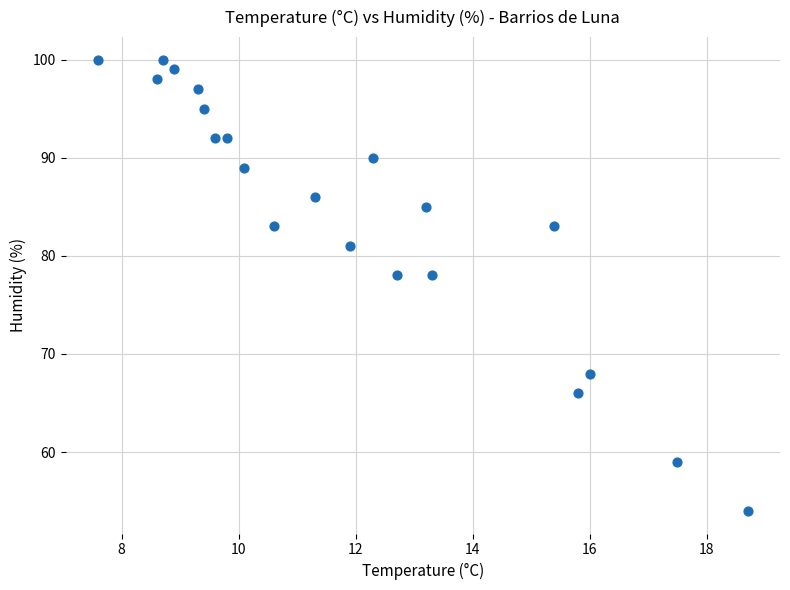

What is the range of Y values (max minus min)?

46